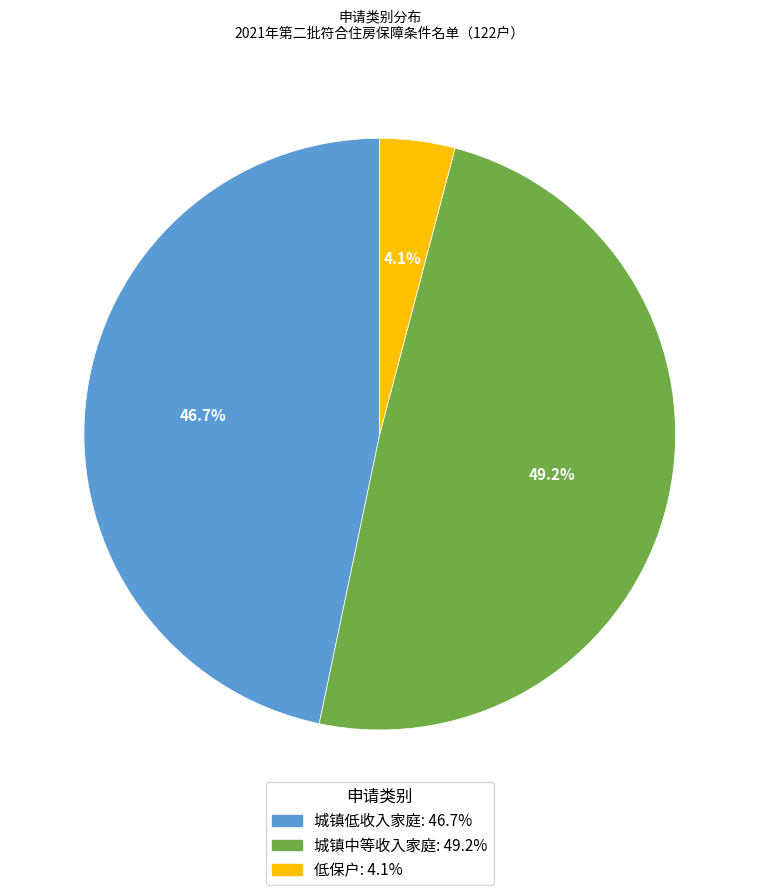

To the nearest percent, what is the average slice percentage?

33%